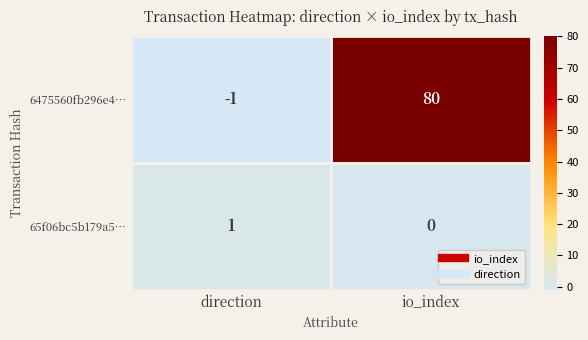

Where is 65f06bc5b179a5… nearest to the value 0?

io_index